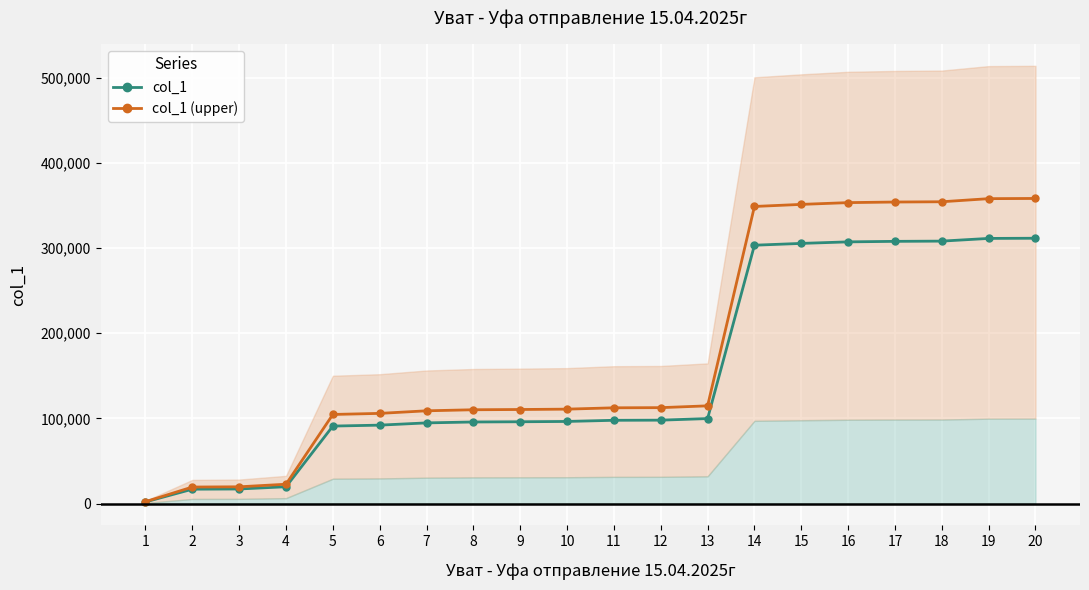

What is the lowest value of the col_1 (upper) series?

2163.1